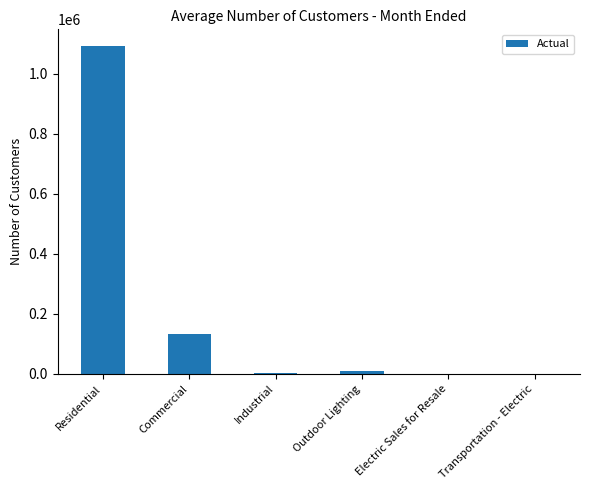

Is it true that the value at Transportation - Electric is 116?

True